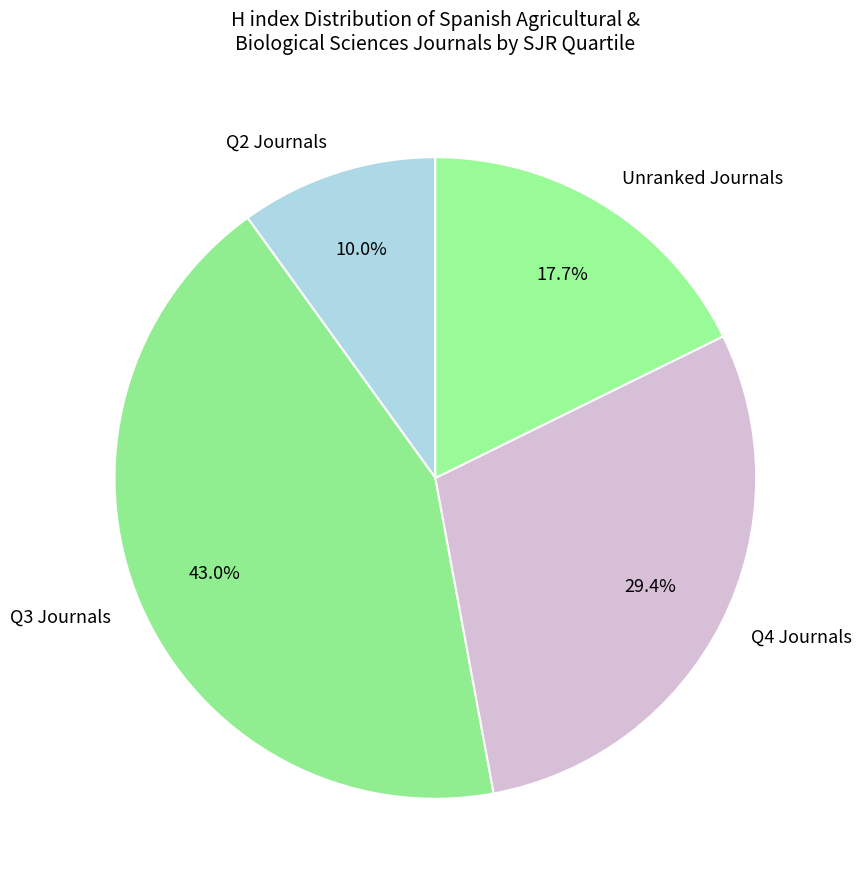

Combined, do Q4 Journals and Q3 Journals account for over 50%?

Yes